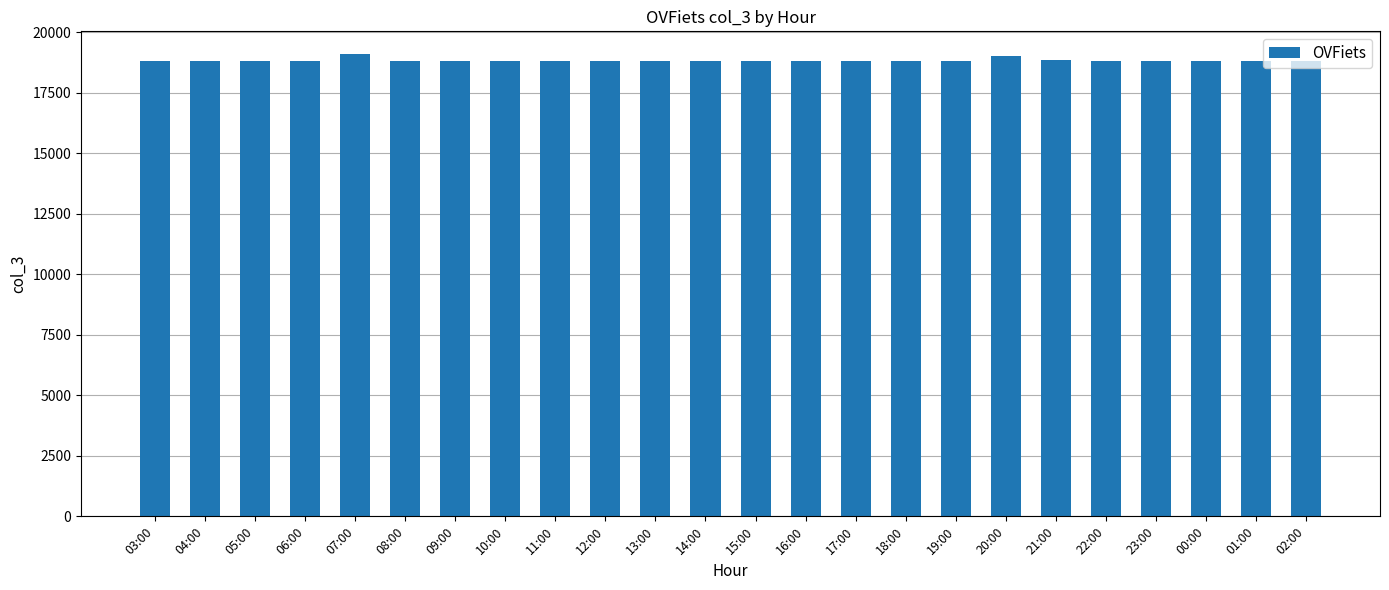

Approximately how many times larger is the value at 10:00 compared to 23:00?

1.0